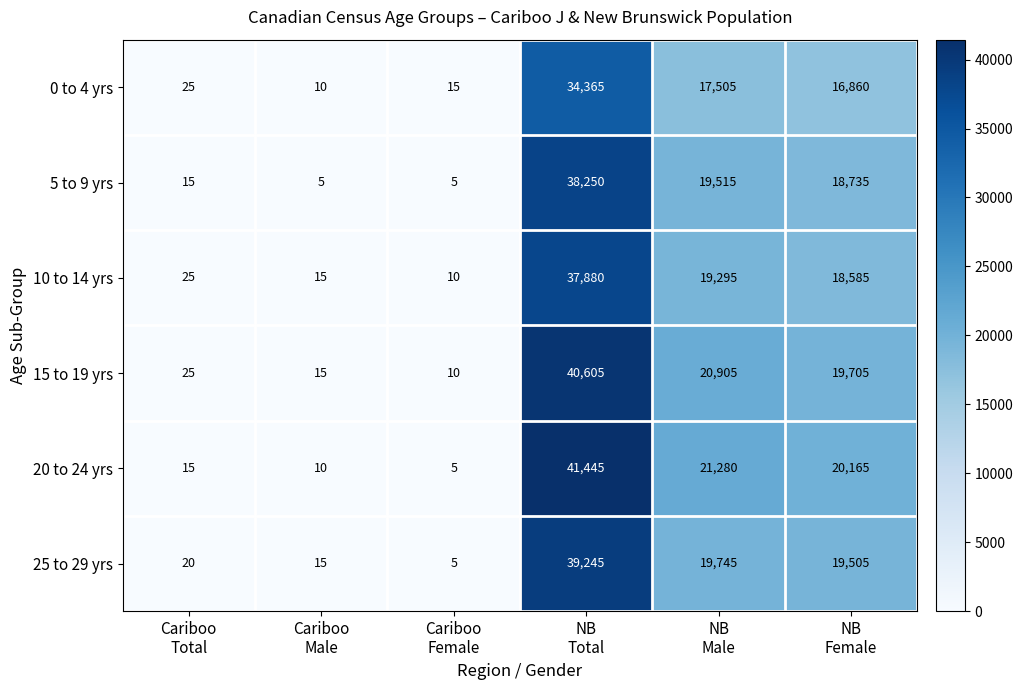

Which series has the largest total across all categories?

20 to 24 yrs